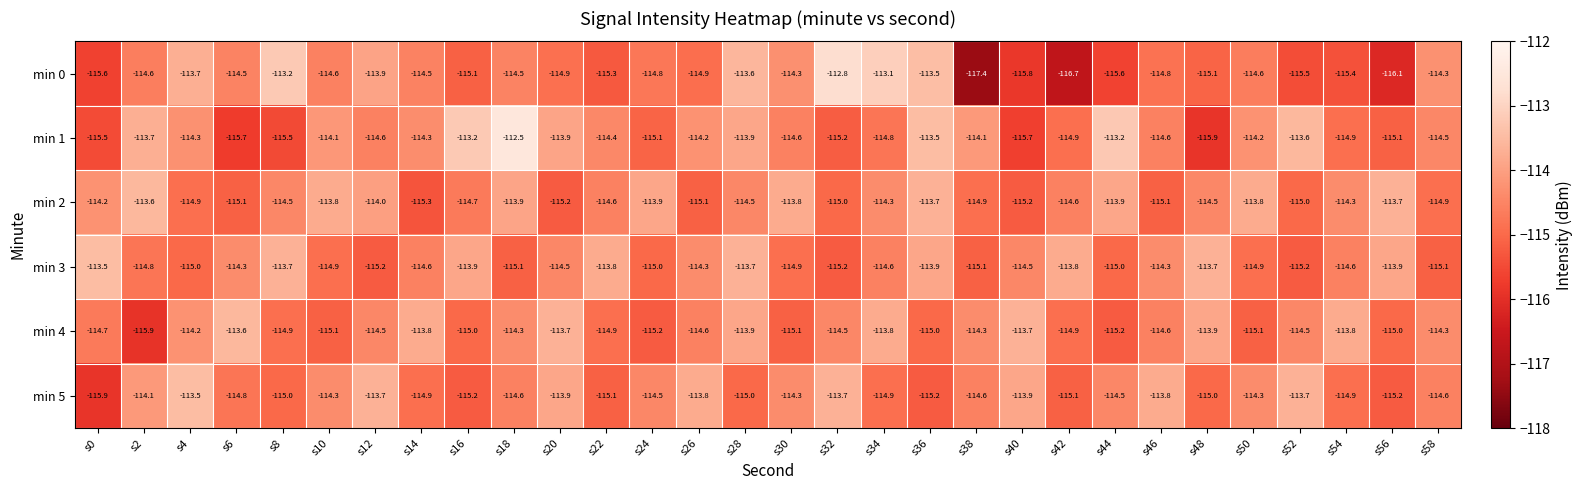

Which series has the largest range (max minus min)?

min 0